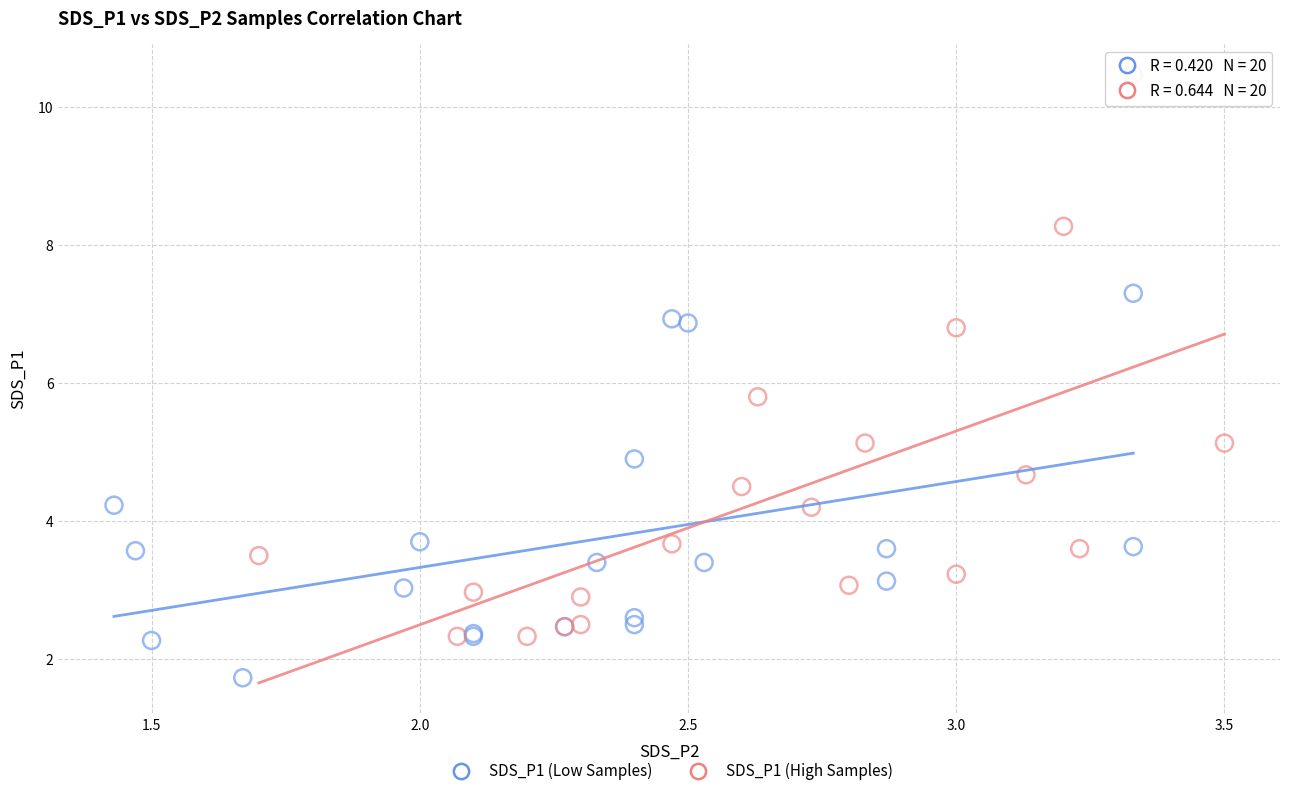

Which series contains the highest Y value?

SDS_P1 (High Samples)